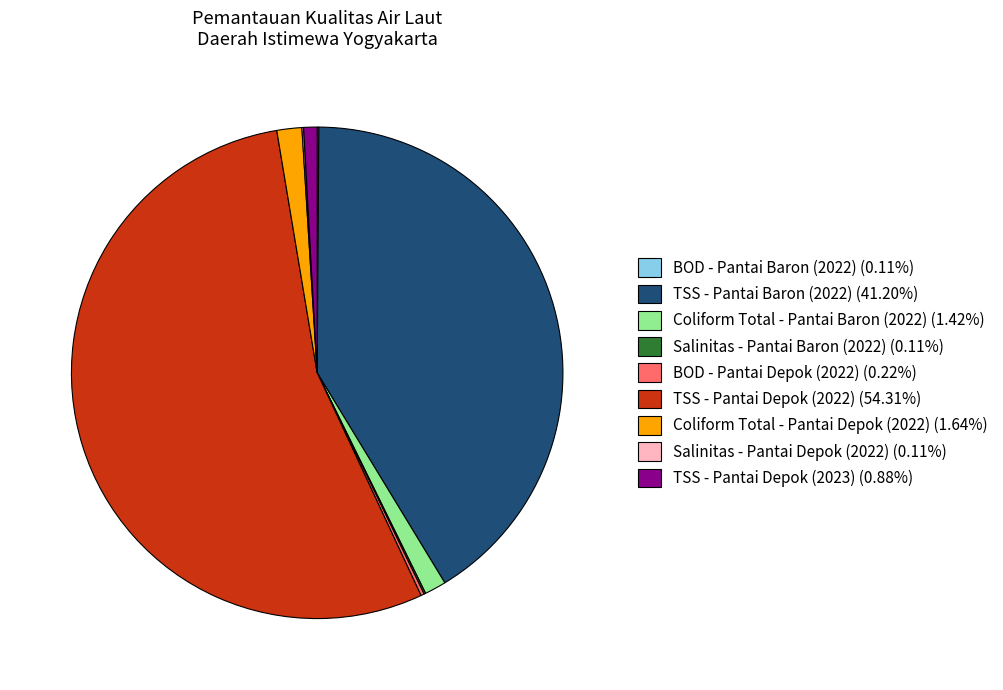

Does TSS - Pantai Depok (2022) (54.31%) represent more than half of the total?

Yes